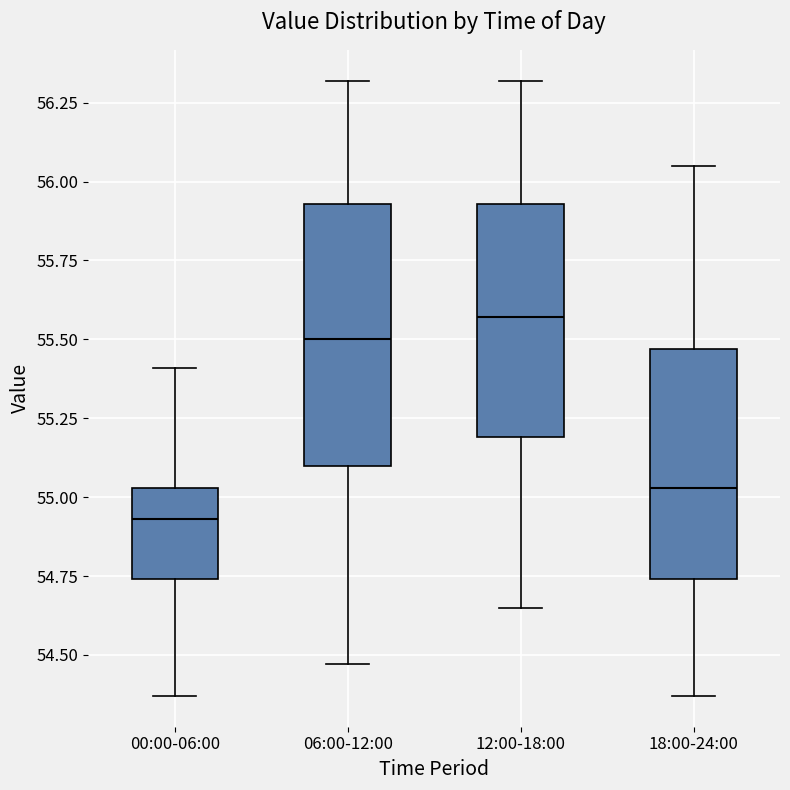

Which box is the tallest, from its lower edge to its upper edge?

06:00-12:00